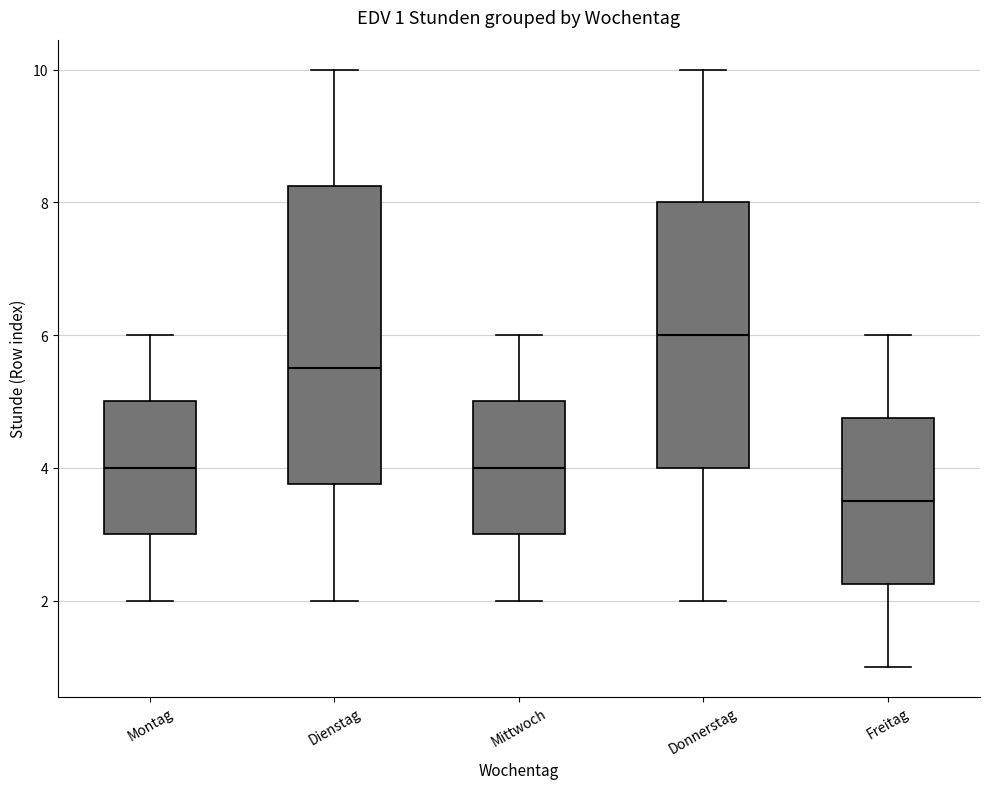

Which box's median line is the highest?

Donnerstag